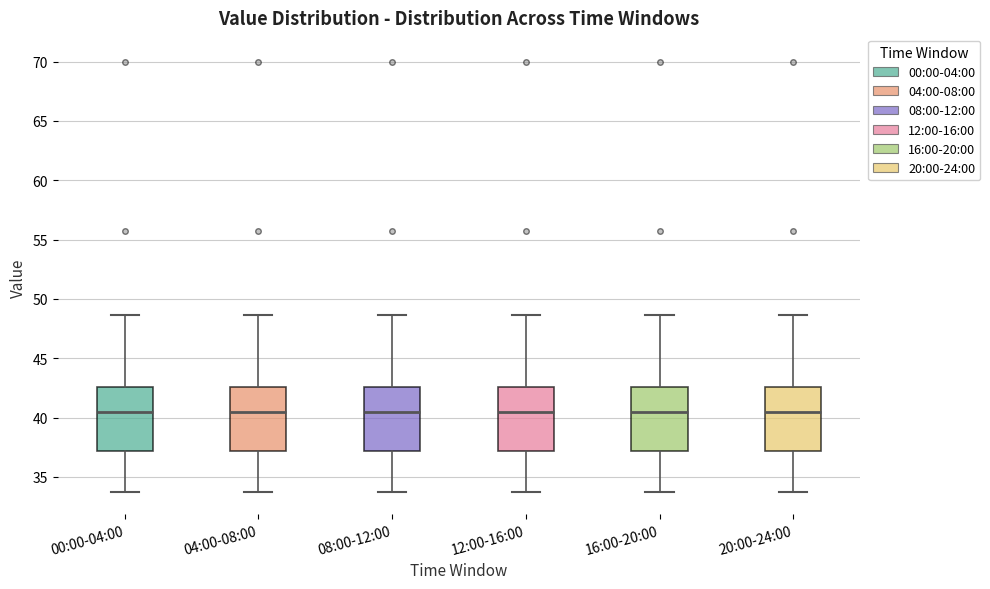

Reading left to right, read every box against the y-axis: the position of its median line, the range the box covers, and the ends of its whiskers. The values are not printed on the chart, so give them approximately, as read against the axis.

00:00-04:00: median 40.5, box 37.0 to 42.5, whiskers 33.5 to 48.5
04:00-08:00: median 40.5, box 37.0 to 42.5, whiskers 33.5 to 48.5
08:00-12:00: median 40.5, box 37.0 to 42.5, whiskers 33.5 to 48.5
12:00-16:00: median 40.5, box 37.0 to 42.5, whiskers 33.5 to 48.5
16:00-20:00: median 40.5, box 37.0 to 42.5, whiskers 33.5 to 48.5
20:00-24:00: median 40.5, box 37.0 to 42.5, whiskers 33.5 to 48.5